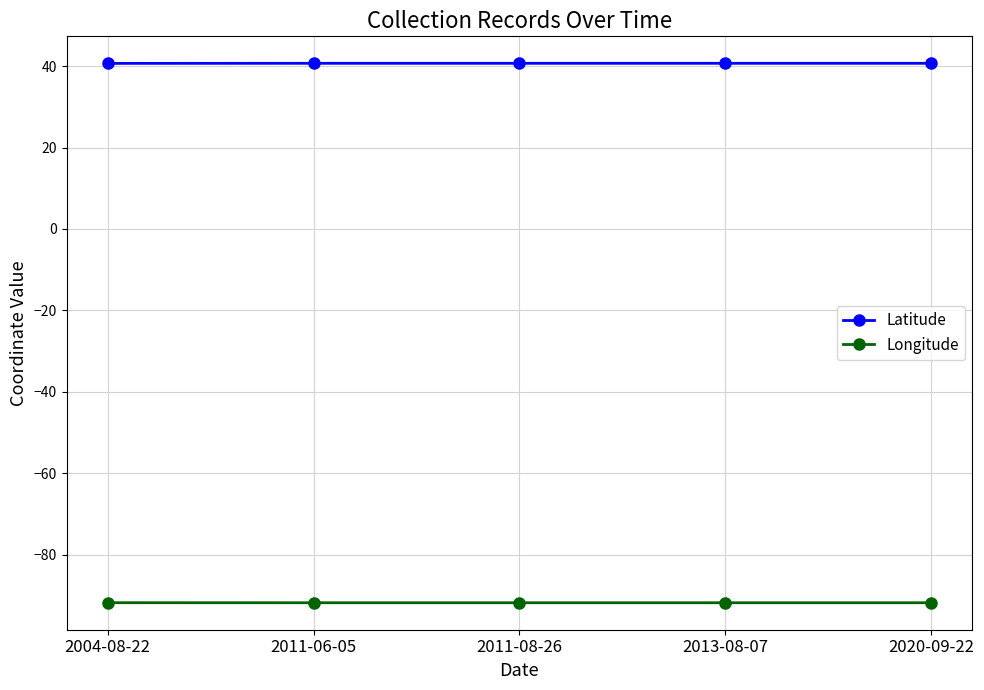

Is the value of Longitude at 2013-08-07 greater than the value of Latitude at 2004-08-22?

No